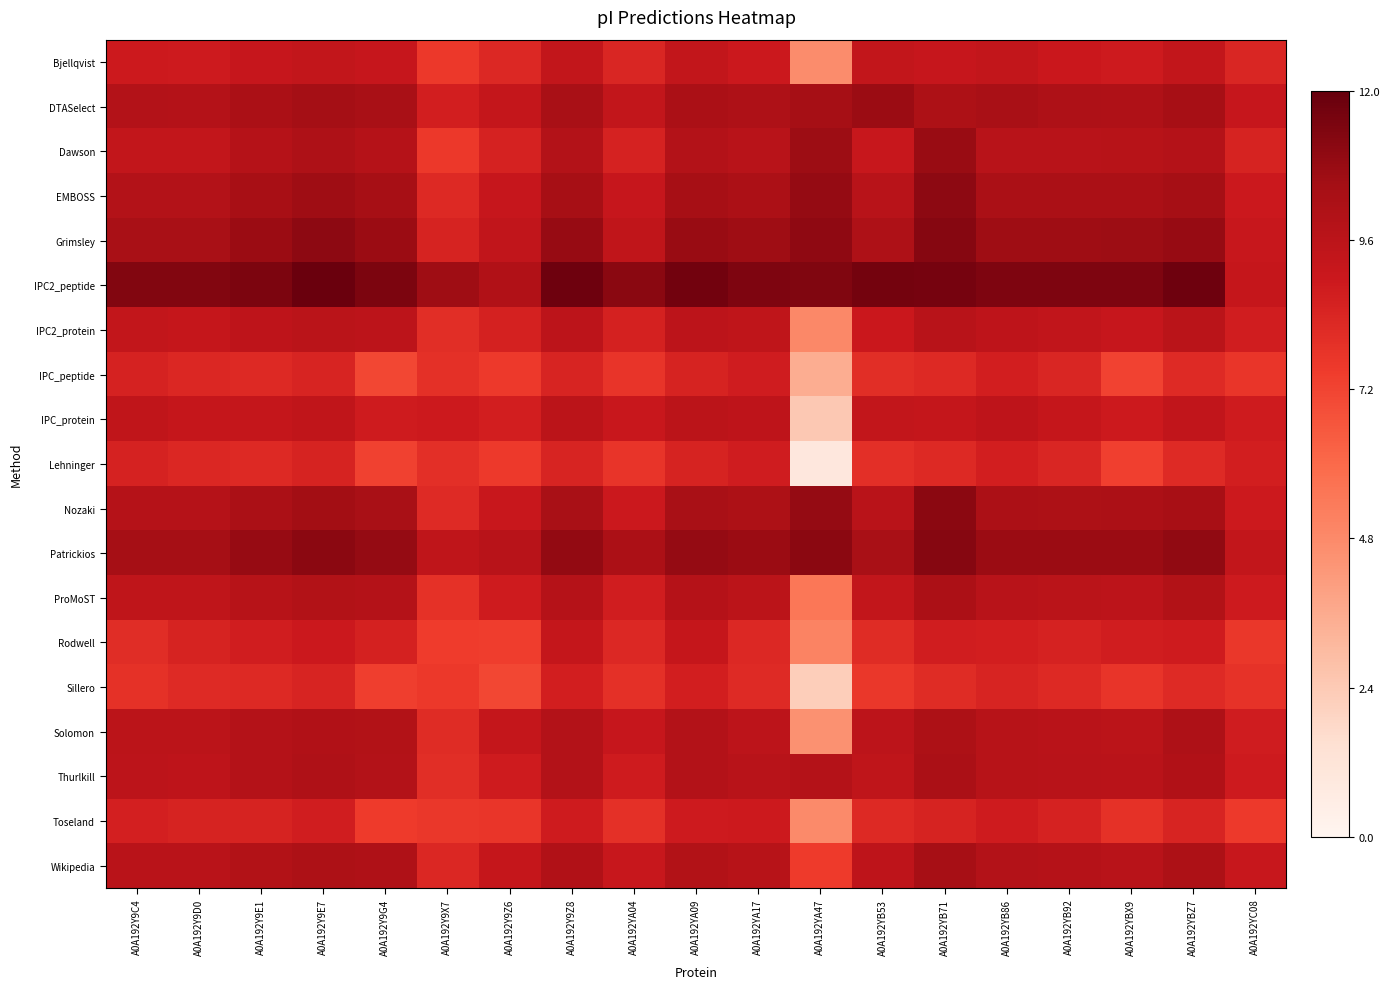

Reading left to right, list all the values displayed in this chart.

Bjellqvist: A0A192Y9C4=0.7	A0A192Y9D0=0.7	A0A192Y9E1=0.8	A0A192Y9E7=0.8	A0A192Y9G4=0.8	A0A192Y9X7=0.6	A0A192Y9Z6=0.7	A0A192Y9Z8=0.8	A0A192YA04=0.7	A0A192YA09=0.8	A0A192YA17=0.7	A0A192YA47=0.4	A0A192YB53=0.8	A0A192YB71=0.8	A0A192YB86=0.8	A0A192YB92=0.8	A0A192YBX9=0.7	A0A192YBZ7=0.8	A0A192YC08=0.7
DTASelect: A0A192Y9C4=0.8	A0A192Y9D0=0.8	A0A192Y9E1=0.9	A0A192Y9E7=0.9	A0A192Y9G4=0.9	A0A192Y9X7=0.7	A0A192Y9Z6=0.8	A0A192Y9Z8=0.9	A0A192YA04=0.8	A0A192YA09=0.9	A0A192YA17=0.8	A0A192YA47=0.9	A0A192YB53=0.9	A0A192YB71=0.8	A0A192YB86=0.9	A0A192YB92=0.8	A0A192YBX9=0.8	A0A192YBZ7=0.9	A0A192YC08=0.8
Dawson: A0A192Y9C4=0.8	A0A192Y9D0=0.8	A0A192Y9E1=0.8	A0A192Y9E7=0.8	A0A192Y9G4=0.8	A0A192Y9X7=0.6	A0A192Y9Z6=0.7	A0A192Y9Z8=0.8	A0A192YA04=0.7	A0A192YA09=0.8	A0A192YA17=0.8	A0A192YA47=0.9	A0A192YB53=0.8	A0A192YB71=0.9	A0A192YB86=0.8	A0A192YB92=0.8	A0A192YBX9=0.8	A0A192YBZ7=0.8	A0A192YC08=0.7
EMBOSS: A0A192Y9C4=0.8	A0A192Y9D0=0.8	A0A192Y9E1=0.9	A0A192Y9E7=0.9	A0A192Y9G4=0.9	A0A192Y9X7=0.7	A0A192Y9Z6=0.8	A0A192Y9Z8=0.9	A0A192YA04=0.8	A0A192YA09=0.9	A0A192YA17=0.9	A0A192YA47=0.9	A0A192YB53=0.8	A0A192YB71=0.9	A0A192YB86=0.9	A0A192YB92=0.9	A0A192YBX9=0.9	A0A192YBZ7=0.9	A0A192YC08=0.7
Grimsley: A0A192Y9C4=0.9	A0A192Y9D0=0.9	A0A192Y9E1=0.9	A0A192Y9E7=0.9	A0A192Y9G4=0.9	A0A192Y9X7=0.7	A0A192Y9Z6=0.8	A0A192Y9Z8=0.9	A0A192YA04=0.8	A0A192YA09=0.9	A0A192YA17=0.9	A0A192YA47=0.9	A0A192YB53=0.8	A0A192YB71=0.9	A0A192YB86=0.9	A0A192YB92=0.9	A0A192YBX9=0.9	A0A192YBZ7=0.9	A0A192YC08=0.8
IPC2_peptide: A0A192Y9C4=0.9	A0A192Y9D0=0.9	A0A192Y9E1=1.0	A0A192Y9E7=1.0	A0A192Y9G4=1.0	A0A192Y9X7=0.9	A0A192Y9Z6=0.8	A0A192Y9Z8=1.0	A0A192YA04=0.9	A0A192YA09=1.0	A0A192YA17=1.0	A0A192YA47=0.9	A0A192YB53=1.0	A0A192YB71=1.0	A0A192YB86=1.0	A0A192YB92=1.0	A0A192YBX9=1.0	A0A192YBZ7=1.0	A0A192YC08=0.8
IPC2_protein: A0A192Y9C4=0.8	A0A192Y9D0=0.8	A0A192Y9E1=0.8	A0A192Y9E7=0.8	A0A192Y9G4=0.8	A0A192Y9X7=0.7	A0A192Y9Z6=0.7	A0A192Y9Z8=0.8	A0A192YA04=0.7	A0A192YA09=0.8	A0A192YA17=0.8	A0A192YA47=0.4	A0A192YB53=0.8	A0A192YB71=0.8	A0A192YB86=0.8	A0A192YB92=0.8	A0A192YBX9=0.8	A0A192YBZ7=0.8	A0A192YC08=0.7
IPC_peptide: A0A192Y9C4=0.7	A0A192Y9D0=0.7	A0A192Y9E1=0.7	A0A192Y9E7=0.7	A0A192Y9G4=0.6	A0A192Y9X7=0.7	A0A192Y9Z6=0.6	A0A192Y9Z8=0.7	A0A192YA04=0.6	A0A192YA09=0.7	A0A192YA17=0.7	A0A192YA47=0.3	A0A192YB53=0.7	A0A192YB71=0.7	A0A192YB86=0.7	A0A192YB92=0.7	A0A192YBX9=0.6	A0A192YBZ7=0.7	A0A192YC08=0.6
IPC_protein: A0A192Y9C4=0.8	A0A192Y9D0=0.8	A0A192Y9E1=0.8	A0A192Y9E7=0.8	A0A192Y9G4=0.7	A0A192Y9X7=0.7	A0A192Y9Z6=0.7	A0A192Y9Z8=0.8	A0A192YA04=0.8	A0A192YA09=0.8	A0A192YA17=0.8	A0A192YA47=0.2	A0A192YB53=0.8	A0A192YB71=0.8	A0A192YB86=0.8	A0A192YB92=0.8	A0A192YBX9=0.7	A0A192YBZ7=0.8	A0A192YC08=0.7
Lehninger: A0A192Y9C4=0.7	A0A192Y9D0=0.7	A0A192Y9E1=0.7	A0A192Y9E7=0.7	A0A192Y9G4=0.6	A0A192Y9X7=0.7	A0A192Y9Z6=0.6	A0A192Y9Z8=0.7	A0A192YA04=0.6	A0A192YA09=0.7	A0A192YA17=0.7	A0A192YA47=0.1	A0A192YB53=0.7	A0A192YB71=0.7	A0A192YB86=0.7	A0A192YB92=0.7	A0A192YBX9=0.6	A0A192YBZ7=0.7	A0A192YC08=0.7
Nozaki: A0A192Y9C4=0.8	A0A192Y9D0=0.8	A0A192Y9E1=0.9	A0A192Y9E7=0.9	A0A192Y9G4=0.9	A0A192Y9X7=0.7	A0A192Y9Z6=0.8	A0A192Y9Z8=0.9	A0A192YA04=0.7	A0A192YA09=0.9	A0A192YA17=0.8	A0A192YA47=0.9	A0A192YB53=0.8	A0A192YB71=0.9	A0A192YB86=0.8	A0A192YB92=0.8	A0A192YBX9=0.8	A0A192YBZ7=0.9	A0A192YC08=0.7
Patrickios: A0A192Y9C4=0.9	A0A192Y9D0=0.9	A0A192Y9E1=0.9	A0A192Y9E7=0.9	A0A192Y9G4=0.9	A0A192Y9X7=0.8	A0A192Y9Z6=0.8	A0A192Y9Z8=0.9	A0A192YA04=0.9	A0A192YA09=0.9	A0A192YA17=0.9	A0A192YA47=0.9	A0A192YB53=0.9	A0A192YB71=0.9	A0A192YB86=0.9	A0A192YB92=0.9	A0A192YBX9=0.9	A0A192YBZ7=0.9	A0A192YC08=0.8
ProMoST: A0A192Y9C4=0.8	A0A192Y9D0=0.8	A0A192Y9E1=0.8	A0A192Y9E7=0.8	A0A192Y9G4=0.8	A0A192Y9X7=0.7	A0A192Y9Z6=0.7	A0A192Y9Z8=0.8	A0A192YA04=0.7	A0A192YA09=0.8	A0A192YA17=0.8	A0A192YA47=0.5	A0A192YB53=0.8	A0A192YB71=0.9	A0A192YB86=0.8	A0A192YB92=0.8	A0A192YBX9=0.8	A0A192YBZ7=0.8	A0A192YC08=0.7
Rodwell: A0A192Y9C4=0.7	A0A192Y9D0=0.7	A0A192Y9E1=0.7	A0A192Y9E7=0.7	A0A192Y9G4=0.7	A0A192Y9X7=0.6	A0A192Y9Z6=0.6	A0A192Y9Z8=0.8	A0A192YA04=0.7	A0A192YA09=0.8	A0A192YA17=0.7	A0A192YA47=0.4	A0A192YB53=0.7	A0A192YB71=0.7	A0A192YB86=0.7	A0A192YB92=0.7	A0A192YBX9=0.7	A0A192YBZ7=0.7	A0A192YC08=0.6
Sillero: A0A192Y9C4=0.7	A0A192Y9D0=0.7	A0A192Y9E1=0.7	A0A192Y9E7=0.7	A0A192Y9G4=0.6	A0A192Y9X7=0.6	A0A192Y9Z6=0.6	A0A192Y9Z8=0.7	A0A192YA04=0.7	A0A192YA09=0.7	A0A192YA17=0.7	A0A192YA47=0.2	A0A192YB53=0.6	A0A192YB71=0.7	A0A192YB86=0.7	A0A192YB92=0.7	A0A192YBX9=0.6	A0A192YBZ7=0.7	A0A192YC08=0.7
Solomon: A0A192Y9C4=0.8	A0A192Y9D0=0.8	A0A192Y9E1=0.8	A0A192Y9E7=0.8	A0A192Y9G4=0.8	A0A192Y9X7=0.7	A0A192Y9Z6=0.8	A0A192Y9Z8=0.8	A0A192YA04=0.8	A0A192YA09=0.8	A0A192YA17=0.8	A0A192YA47=0.4	A0A192YB53=0.8	A0A192YB71=0.8	A0A192YB86=0.8	A0A192YB92=0.8	A0A192YBX9=0.8	A0A192YBZ7=0.8	A0A192YC08=0.7
Thurlkill: A0A192Y9C4=0.8	A0A192Y9D0=0.8	A0A192Y9E1=0.8	A0A192Y9E7=0.8	A0A192Y9G4=0.8	A0A192Y9X7=0.7	A0A192Y9Z6=0.7	A0A192Y9Z8=0.8	A0A192YA04=0.7	A0A192YA09=0.8	A0A192YA17=0.8	A0A192YA47=0.8	A0A192YB53=0.8	A0A192YB71=0.9	A0A192YB86=0.8	A0A192YB92=0.8	A0A192YBX9=0.8	A0A192YBZ7=0.8	A0A192YC08=0.7
Toseland: A0A192Y9C4=0.7	A0A192Y9D0=0.7	A0A192Y9E1=0.7	A0A192Y9E7=0.7	A0A192Y9G4=0.6	A0A192Y9X7=0.6	A0A192Y9Z6=0.6	A0A192Y9Z8=0.7	A0A192YA04=0.7	A0A192YA09=0.7	A0A192YA17=0.7	A0A192YA47=0.4	A0A192YB53=0.7	A0A192YB71=0.7	A0A192YB86=0.7	A0A192YB92=0.7	A0A192YBX9=0.7	A0A192YBZ7=0.7	A0A192YC08=0.6
Wikipedia: A0A192Y9C4=0.8	A0A192Y9D0=0.8	A0A192Y9E1=0.8	A0A192Y9E7=0.8	A0A192Y9G4=0.8	A0A192Y9X7=0.7	A0A192Y9Z6=0.8	A0A192Y9Z8=0.8	A0A192YA04=0.8	A0A192YA09=0.8	A0A192YA17=0.8	A0A192YA47=0.6	A0A192YB53=0.8	A0A192YB71=0.9	A0A192YB86=0.8	A0A192YB92=0.8	A0A192YBX9=0.8	A0A192YBZ7=0.8	A0A192YC08=0.8